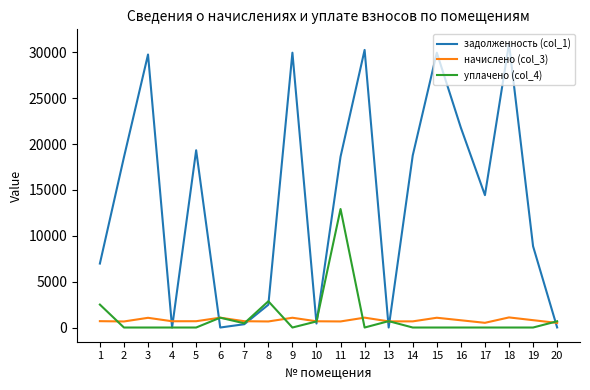

Which series has the widest spread of values?

задолженность (col_1)